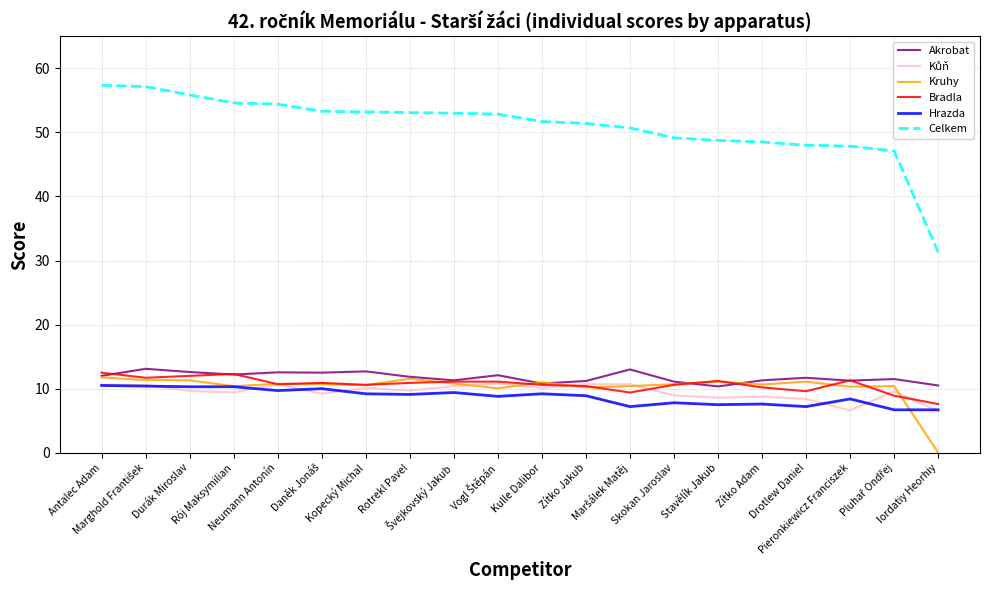

The Akrobat series shows 2.8 at Pieronkiewicz Franciszek. True or false?

False